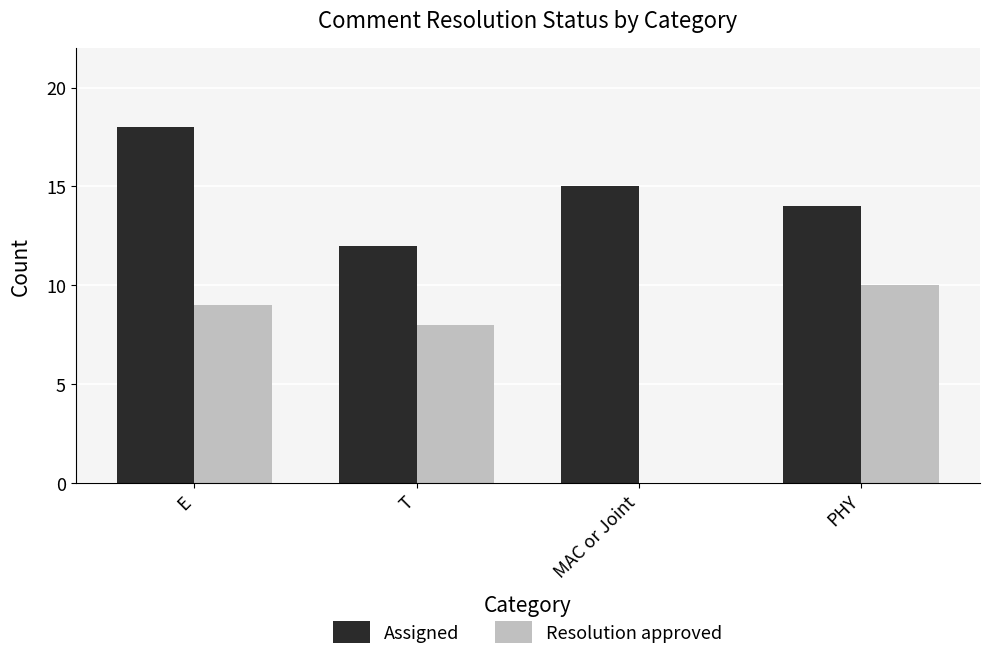

Reading left to right, transcribe all the data shown in this chart.

Assigned: 18	12	15	14
Resolution approved: 9	8	0	10